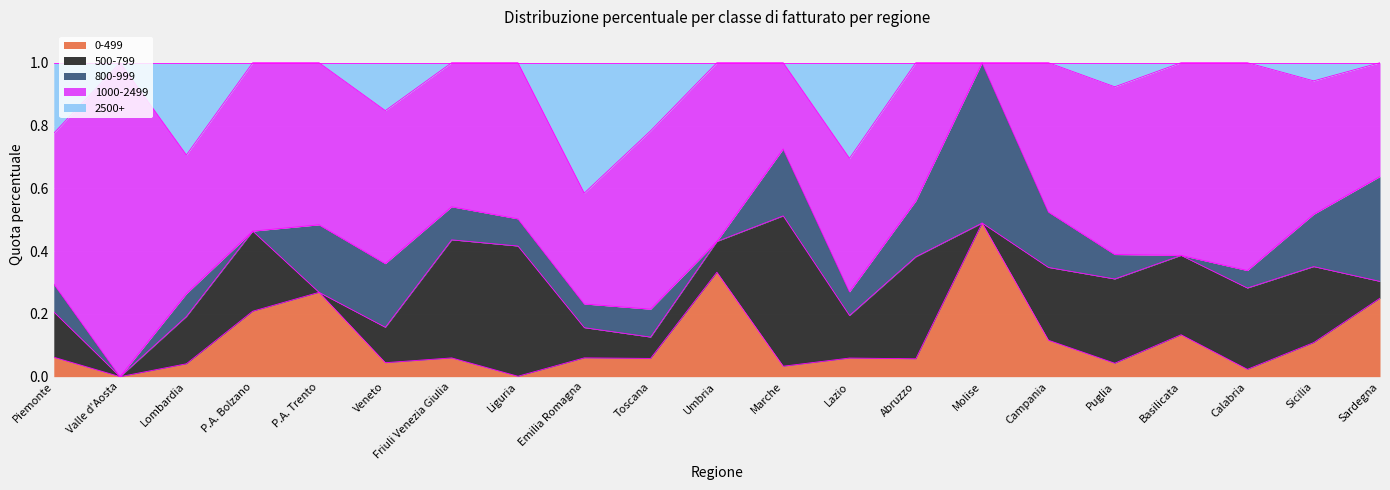

At which label does 2500+ reach its minimum?

Valle d'Aosta